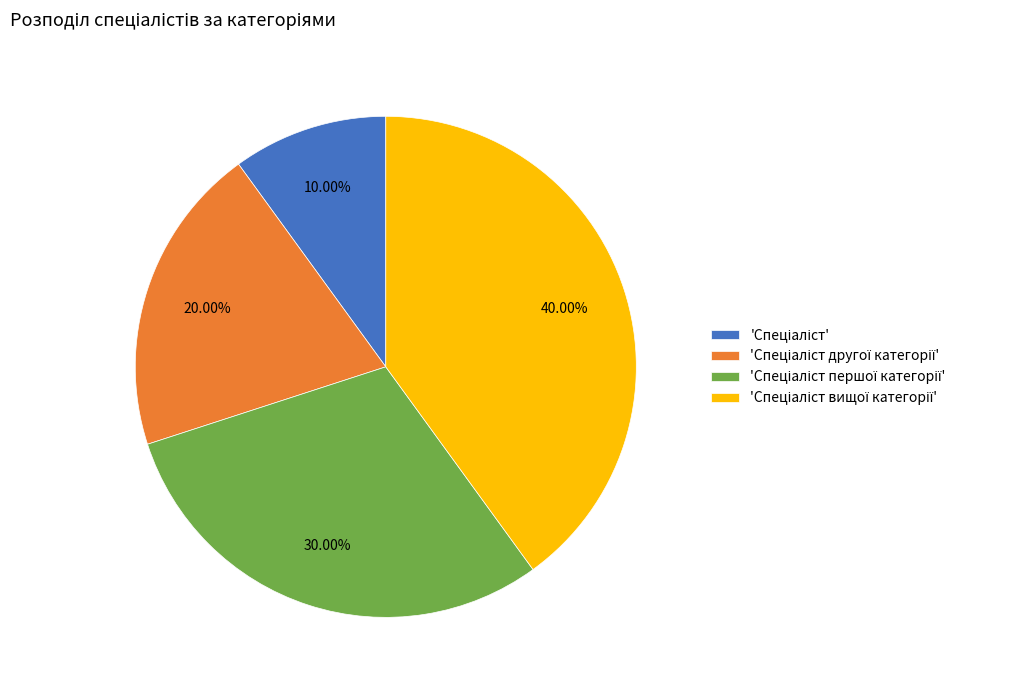

Is there any slice that represents more than half of the pie?

No